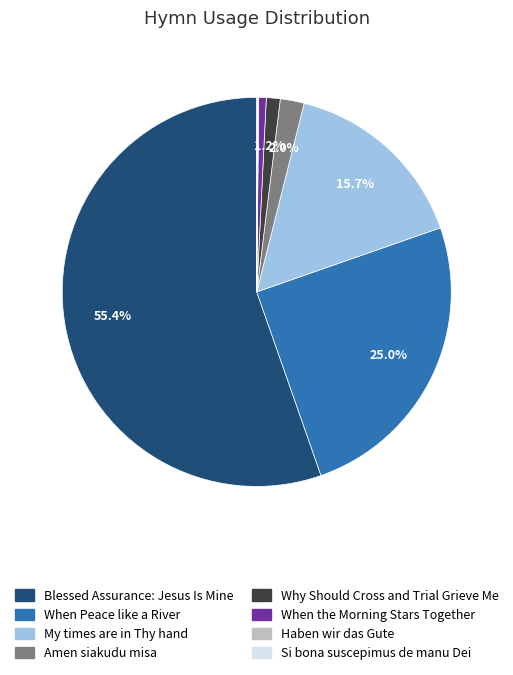

To the nearest percent, what is the average slice percentage?

12%